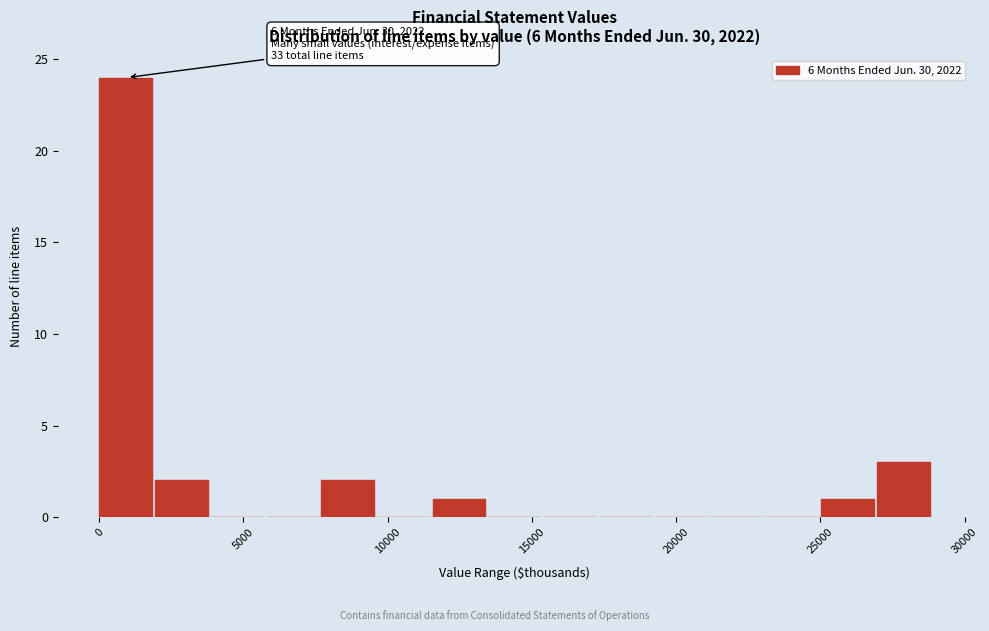

Read against the x-axis, roughly where is the centre of the tallest bar?

1000